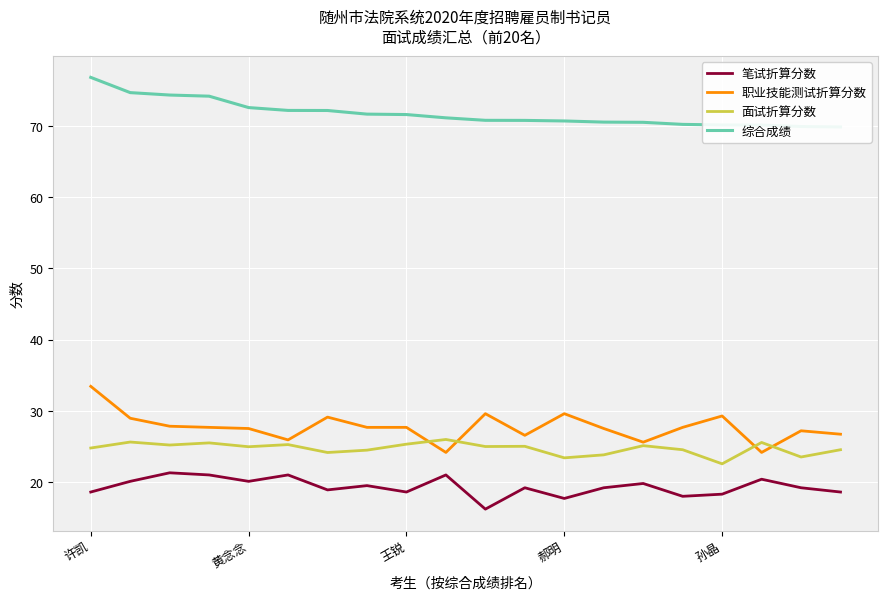

What is the total value across all series at 18?

139.8